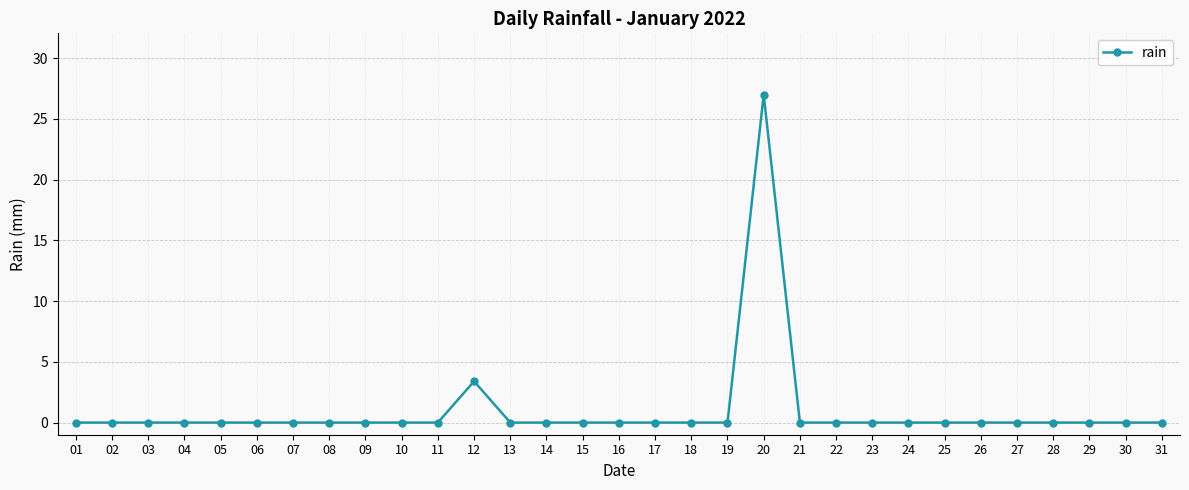

The chart shows a value of 0.0 at 24. True or false?

True